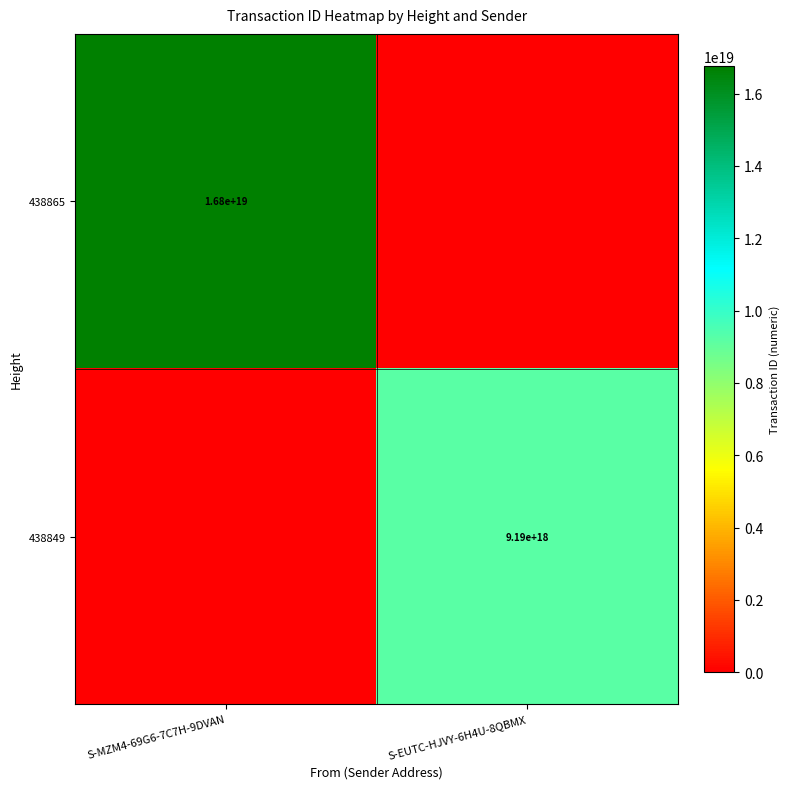

At which category is the sum across all series the highest?

S-MZM4-69G6-7C7H-9DVAN